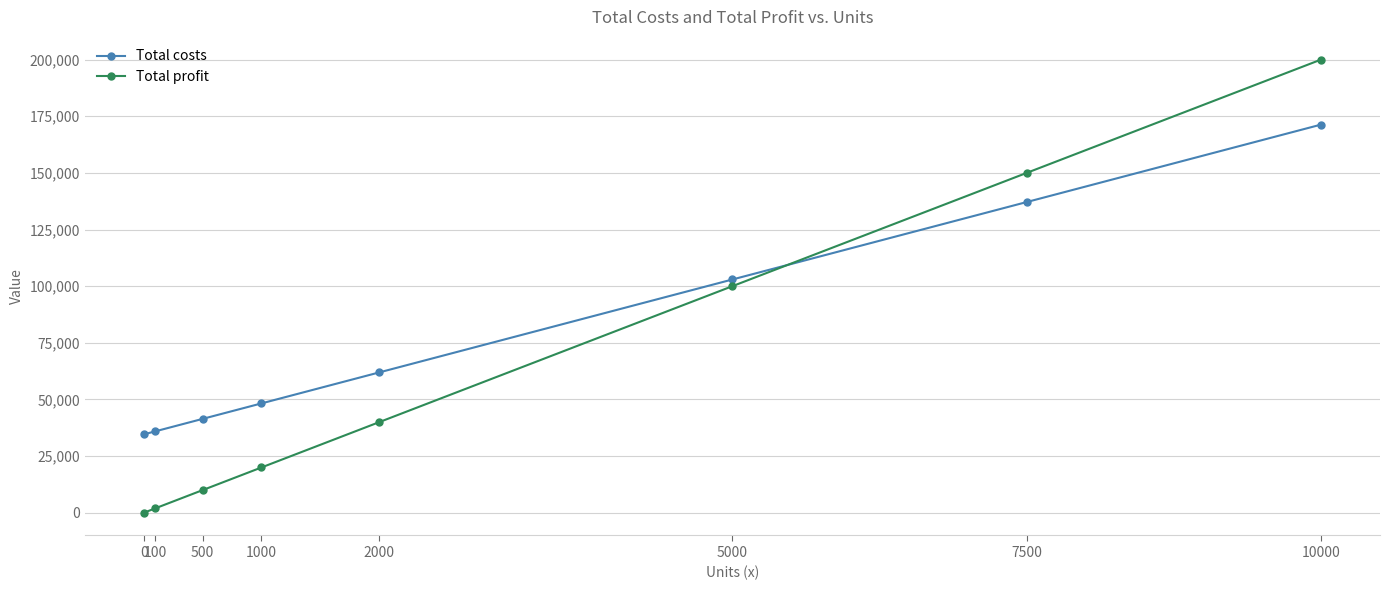

Reading left to right, what are all the values shown in this chart?

Total costs: 34600.0	35967.1	41435.4	48270.8	61941.5	102953.8	137130.6	171307.5
Total profit: 0.0	2000.0	10000.0	20000.0	40000.0	100000.0	150000.0	200000.0